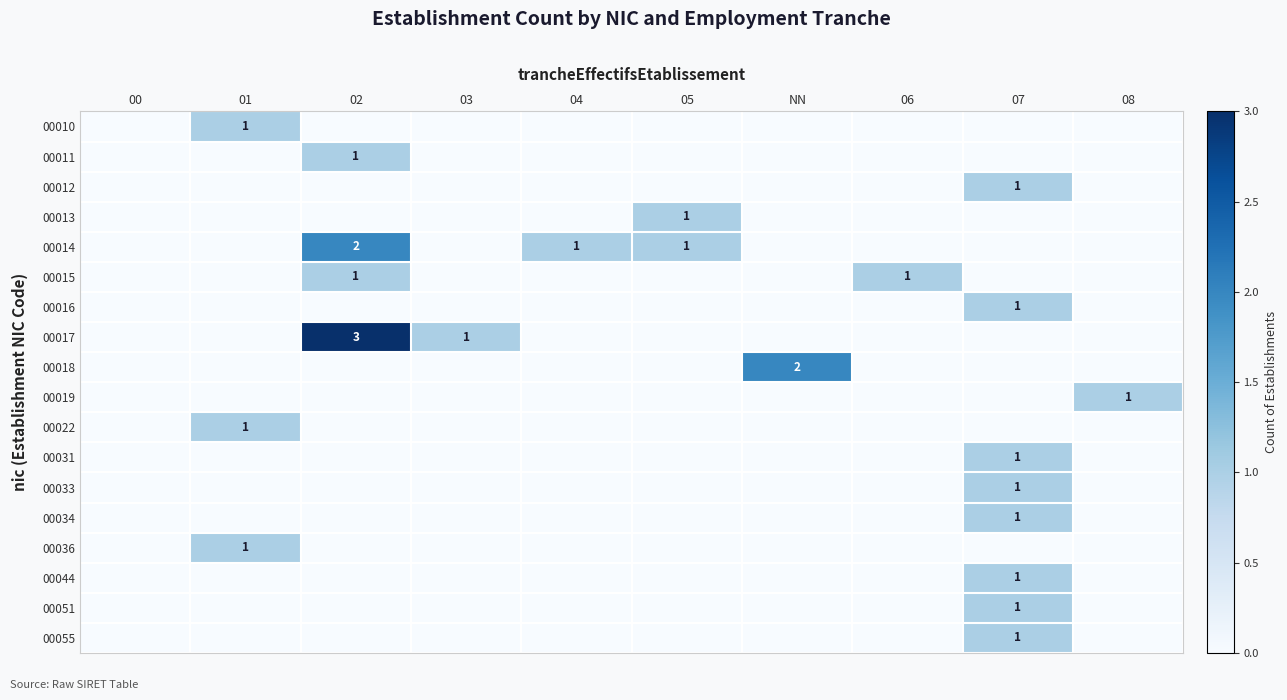

The 00036 series shows 1 at 01. True or false?

True